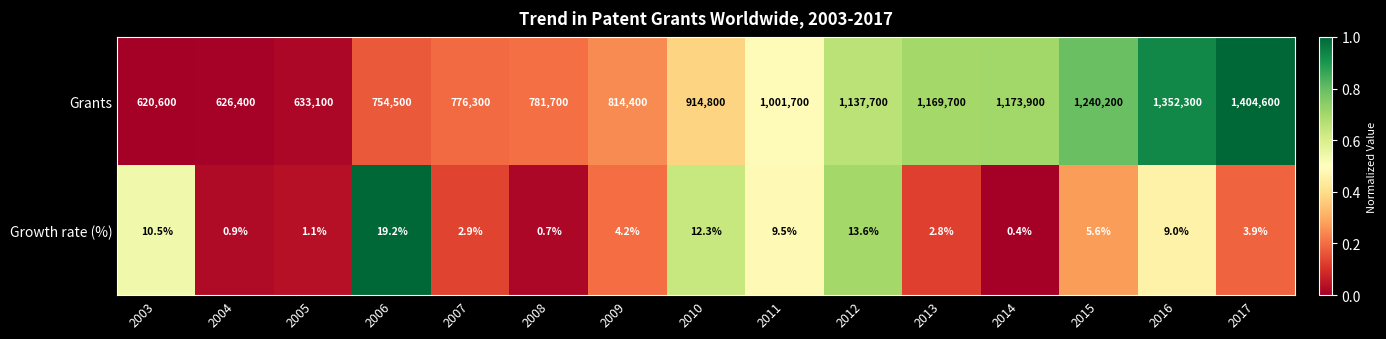

What is the sum of the Grants values at 2014 and 2016?

2526200.0